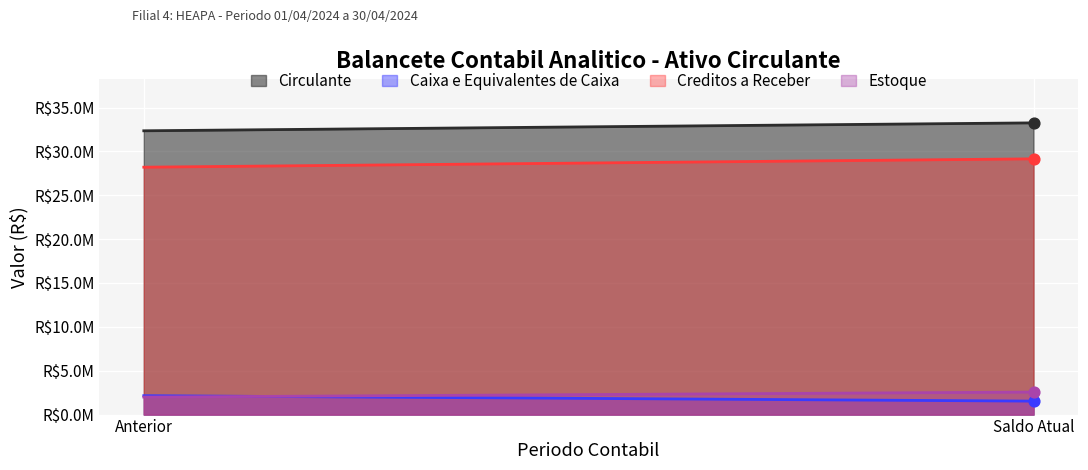

Which series has the largest total across all categories?

Circulante